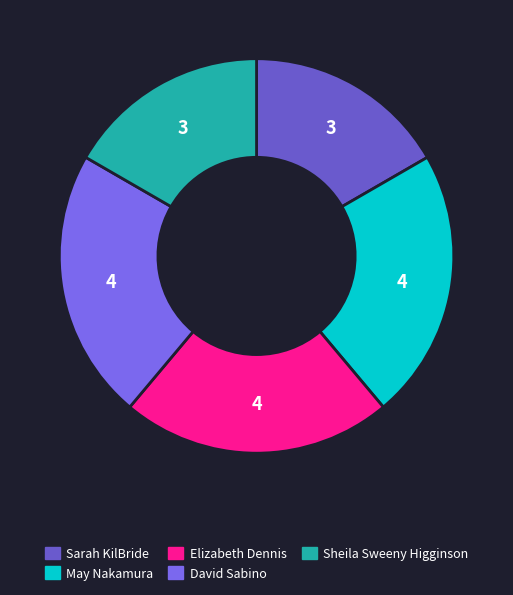

Is it true that May Nakamura is 13% of the pie?

False